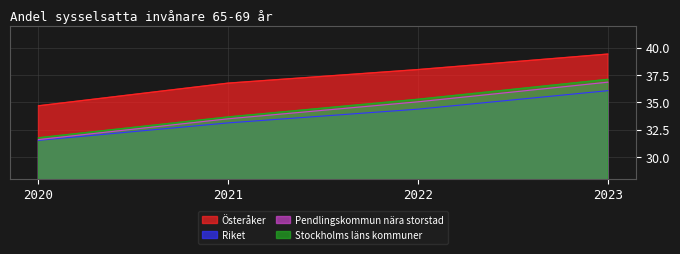

What is the minimum value shown in the chart?

31.5